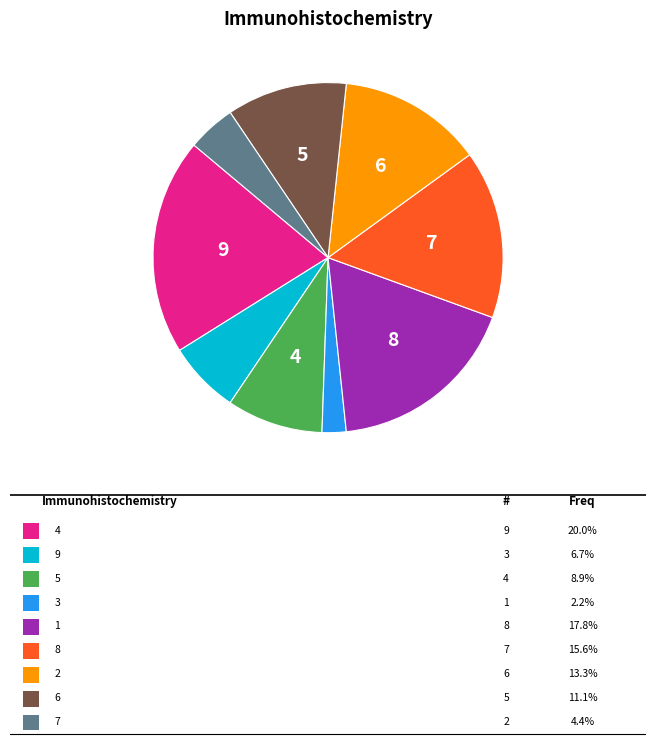

Does any single category account for the majority?

No